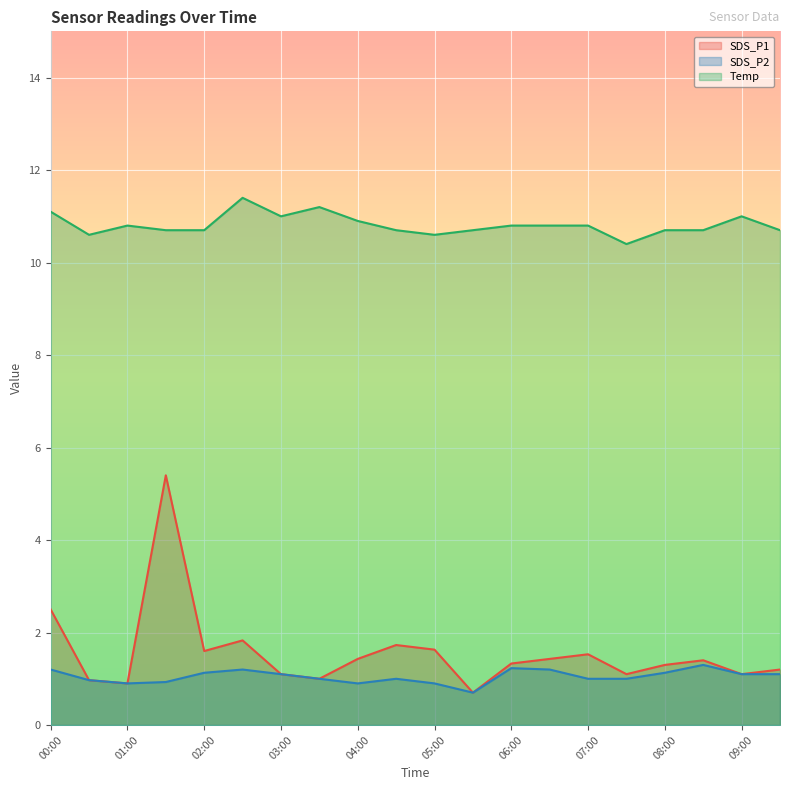

How many series are shown in this chart?

3